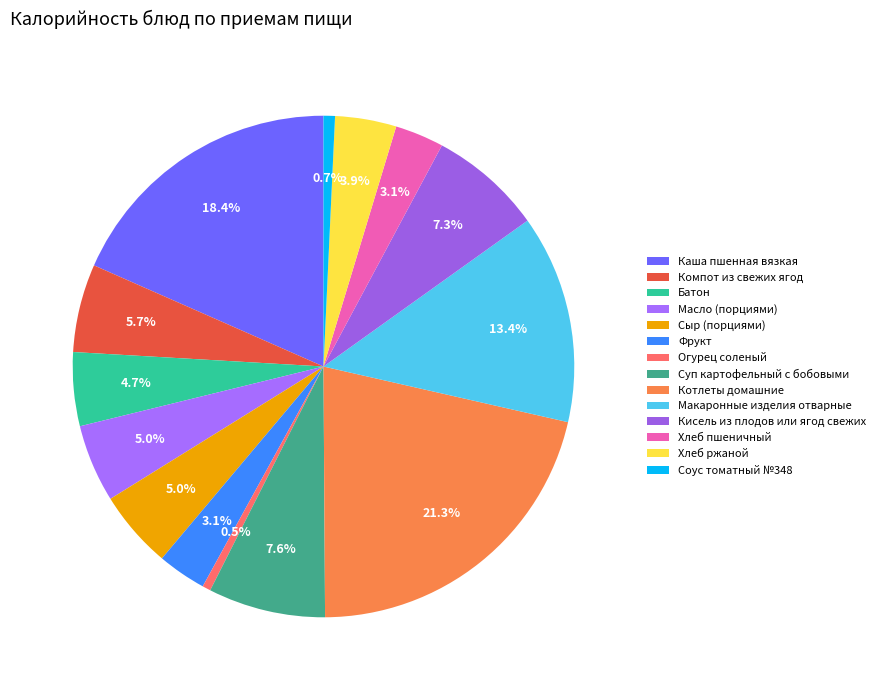

Which slice is the largest?

Котлеты домашние